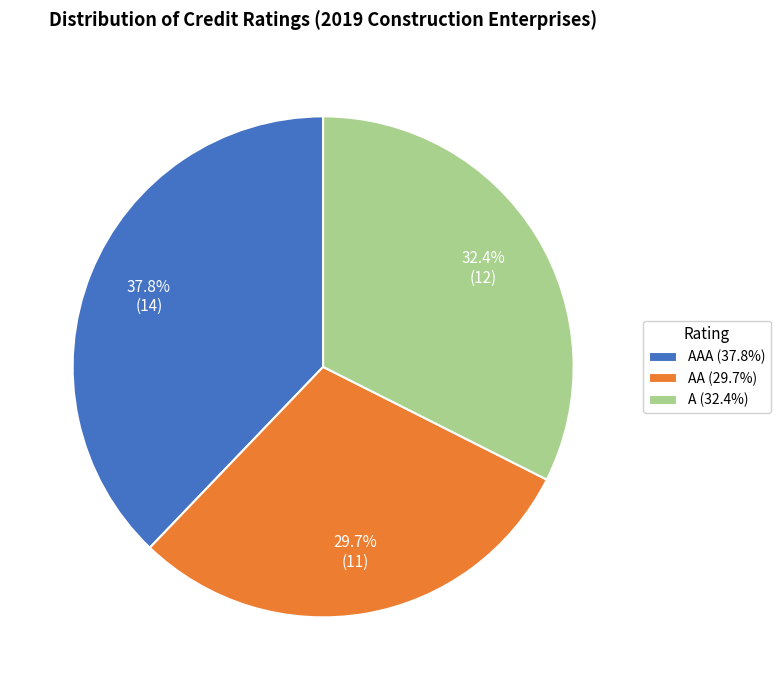

To the nearest percent, what is the average slice percentage?

33%